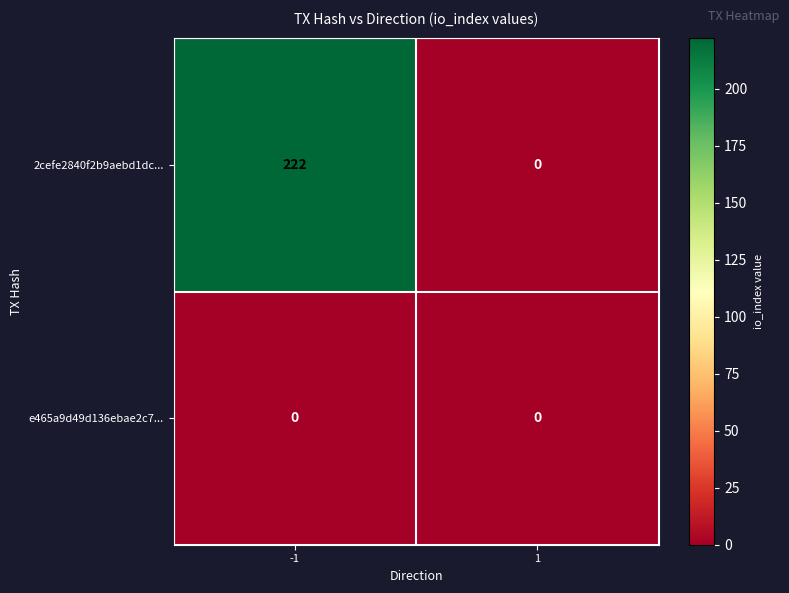

What is the difference between the 2cefe2840f2b9aebd1dc... values at 1 and -1?

222